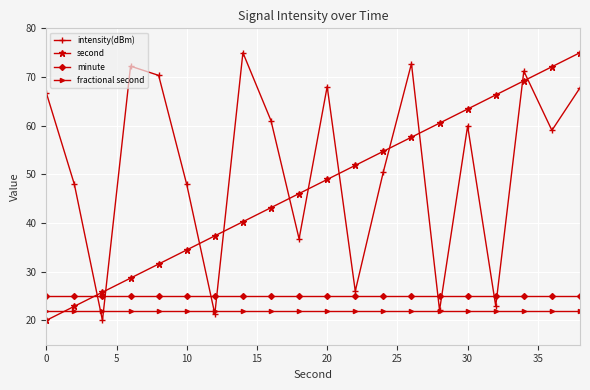

True or false: second has more than 0 points higher than both neighbors.

False